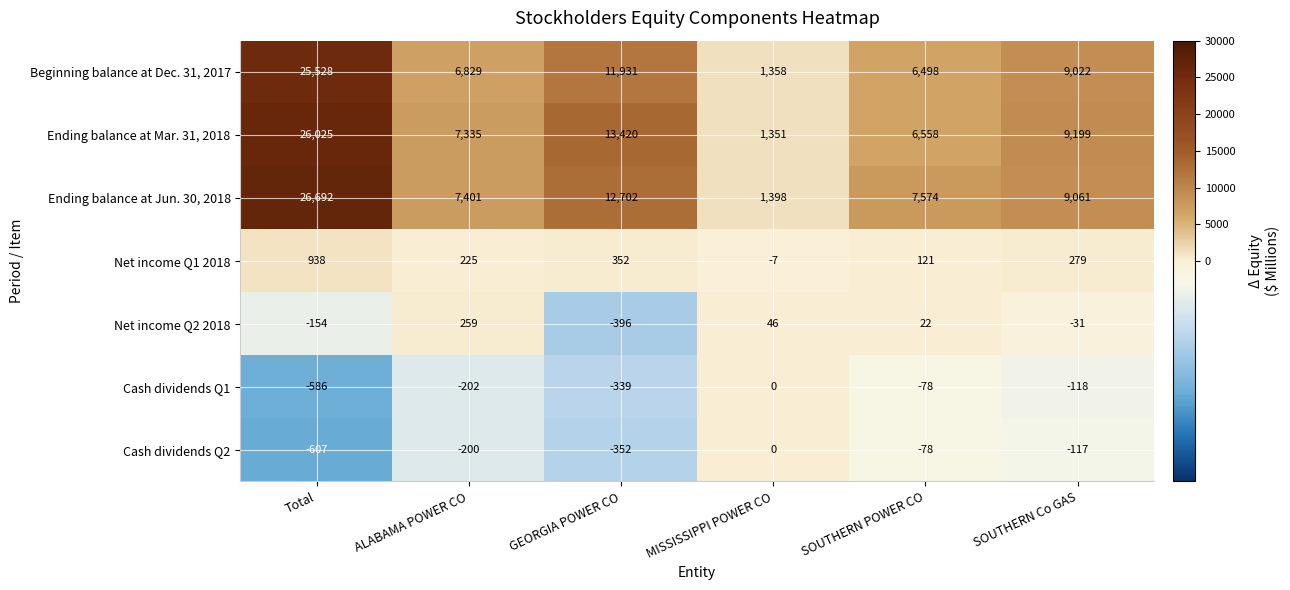

What is the sum of the Net income Q1 2018 values at GEORGIA POWER CO and SOUTHERN POWER CO?

473